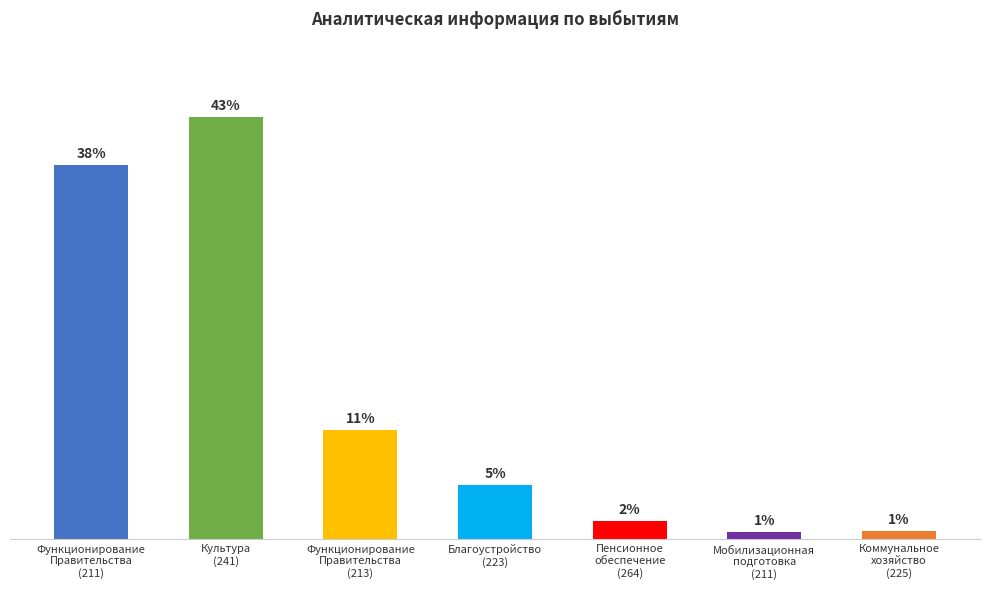

Which label corresponds to the smallest value in the chart?

Мобилизационная
подготовка
(211)